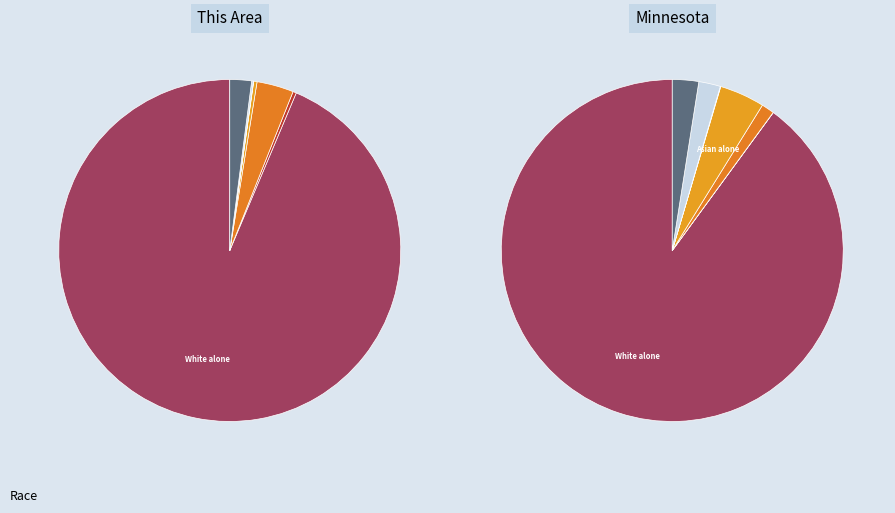

What is the difference between the highest and lowest values at Two or More Races?

124222